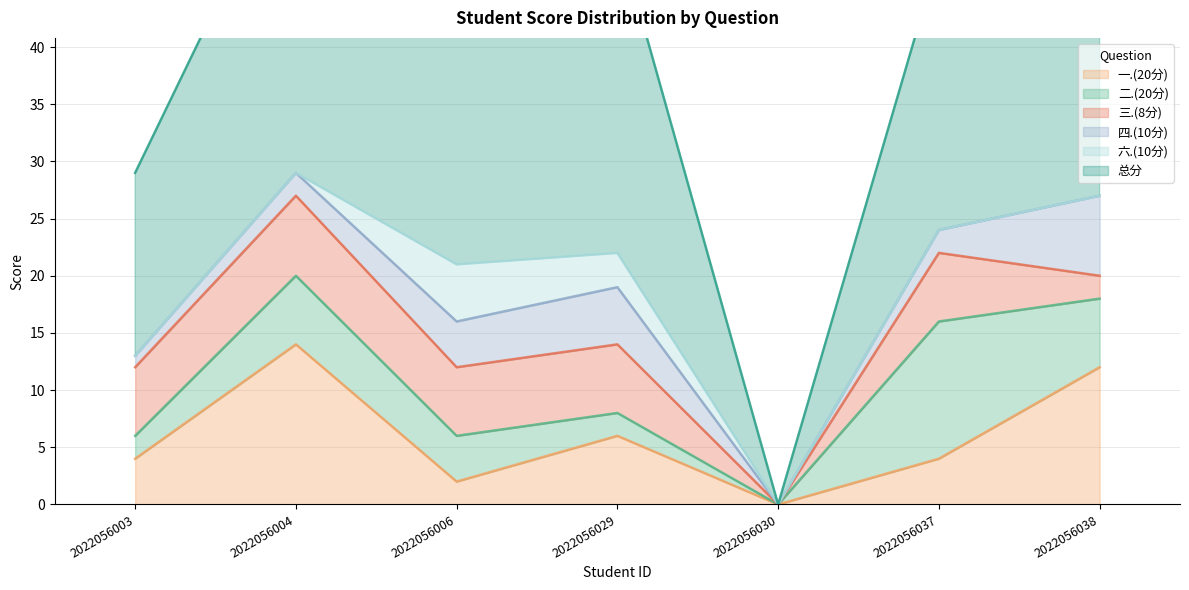

At how many categories does at least one series exceed 3?

6